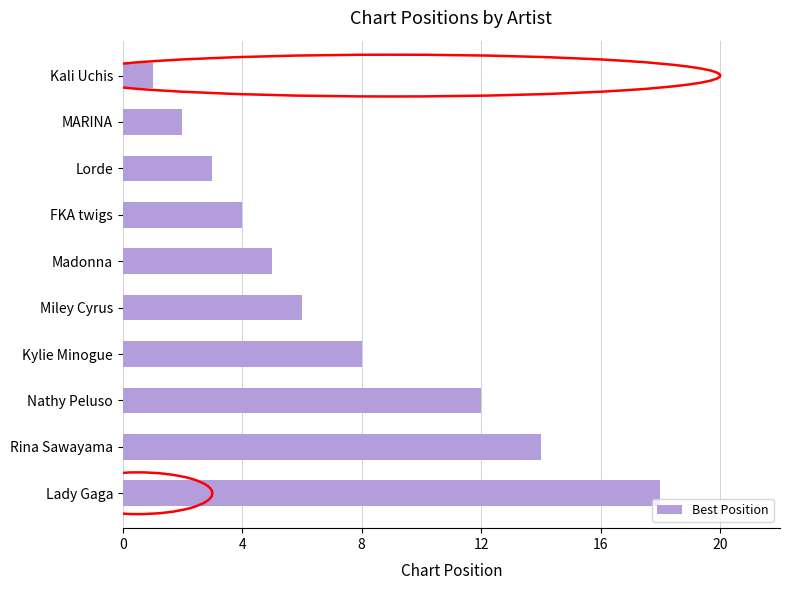

Is it true that the value at Miley Cyrus is 9?

False